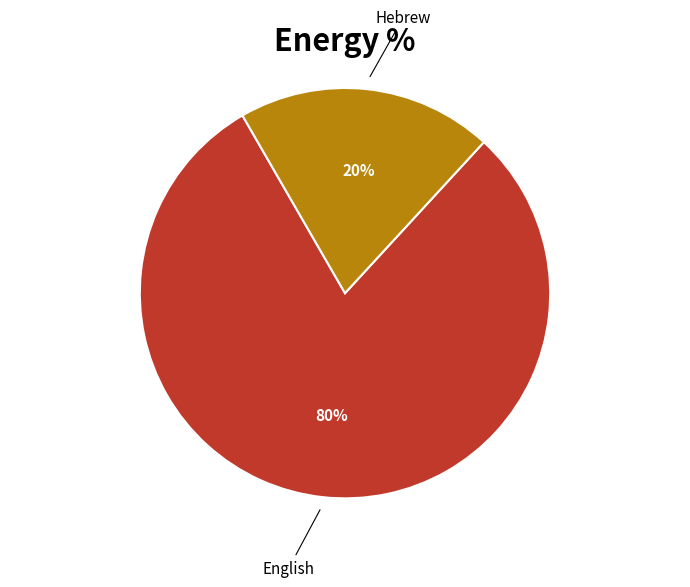

To the nearest percent, what is the difference between the largest and smallest slice percentages?

60%